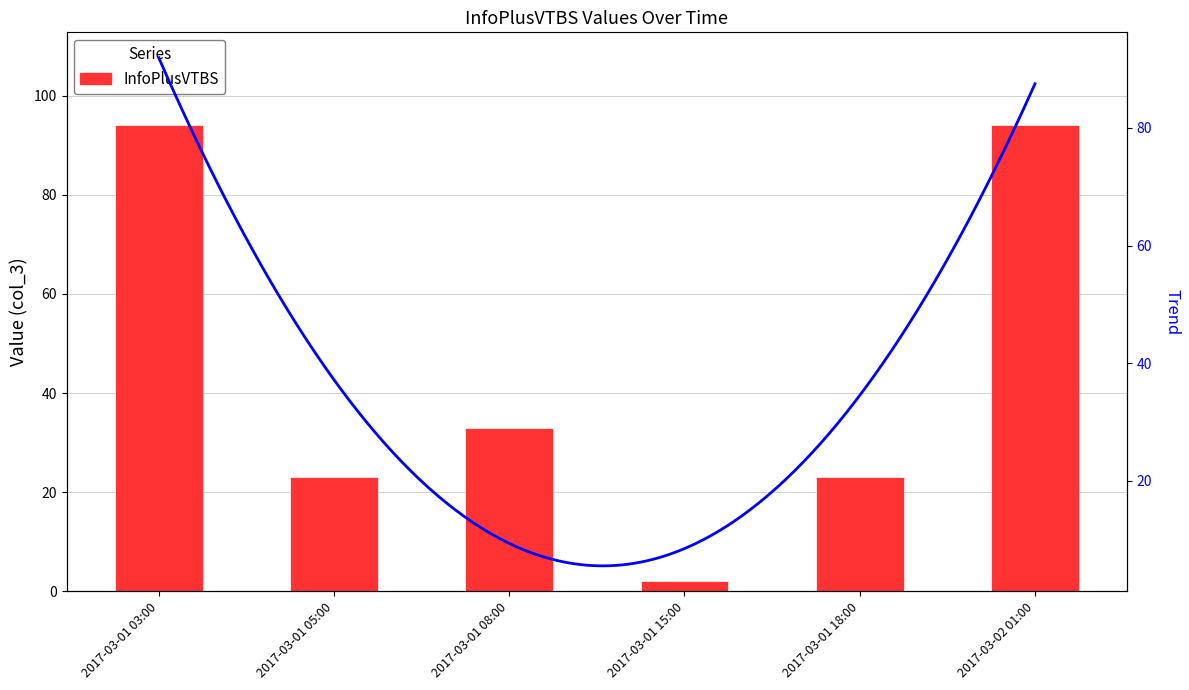

What is the difference between the maximum and minimum values?

92